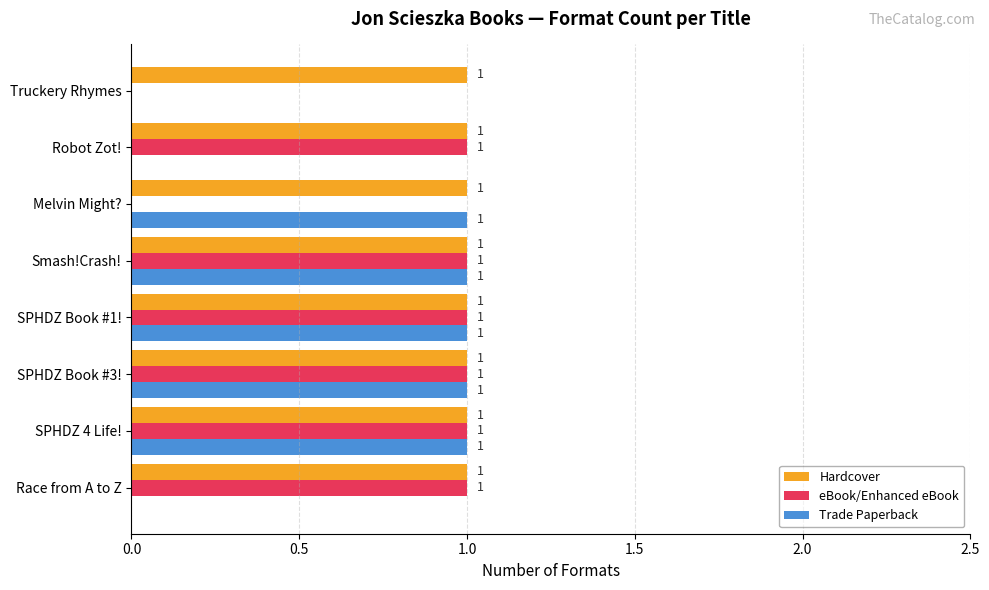

The eBook/Enhanced eBook series shows 2 at SPHDZ 4 Life!. True or false?

False